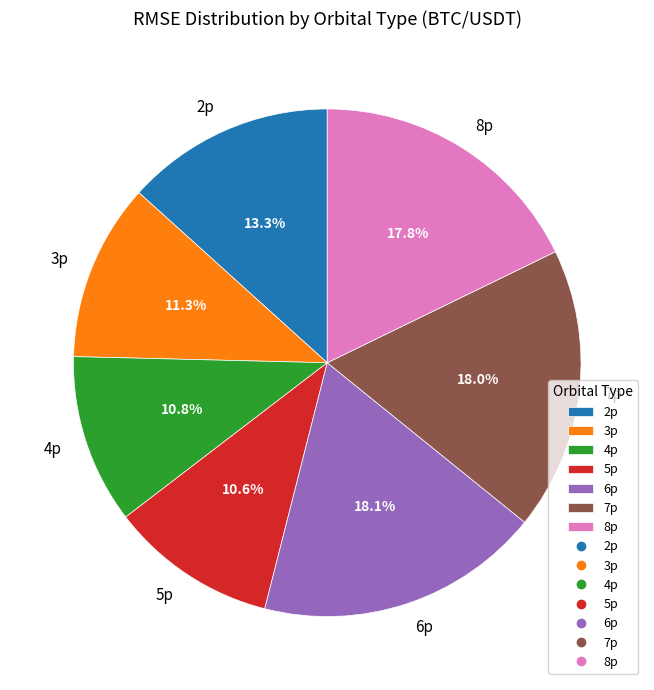

How many slices are in this pie chart?

7